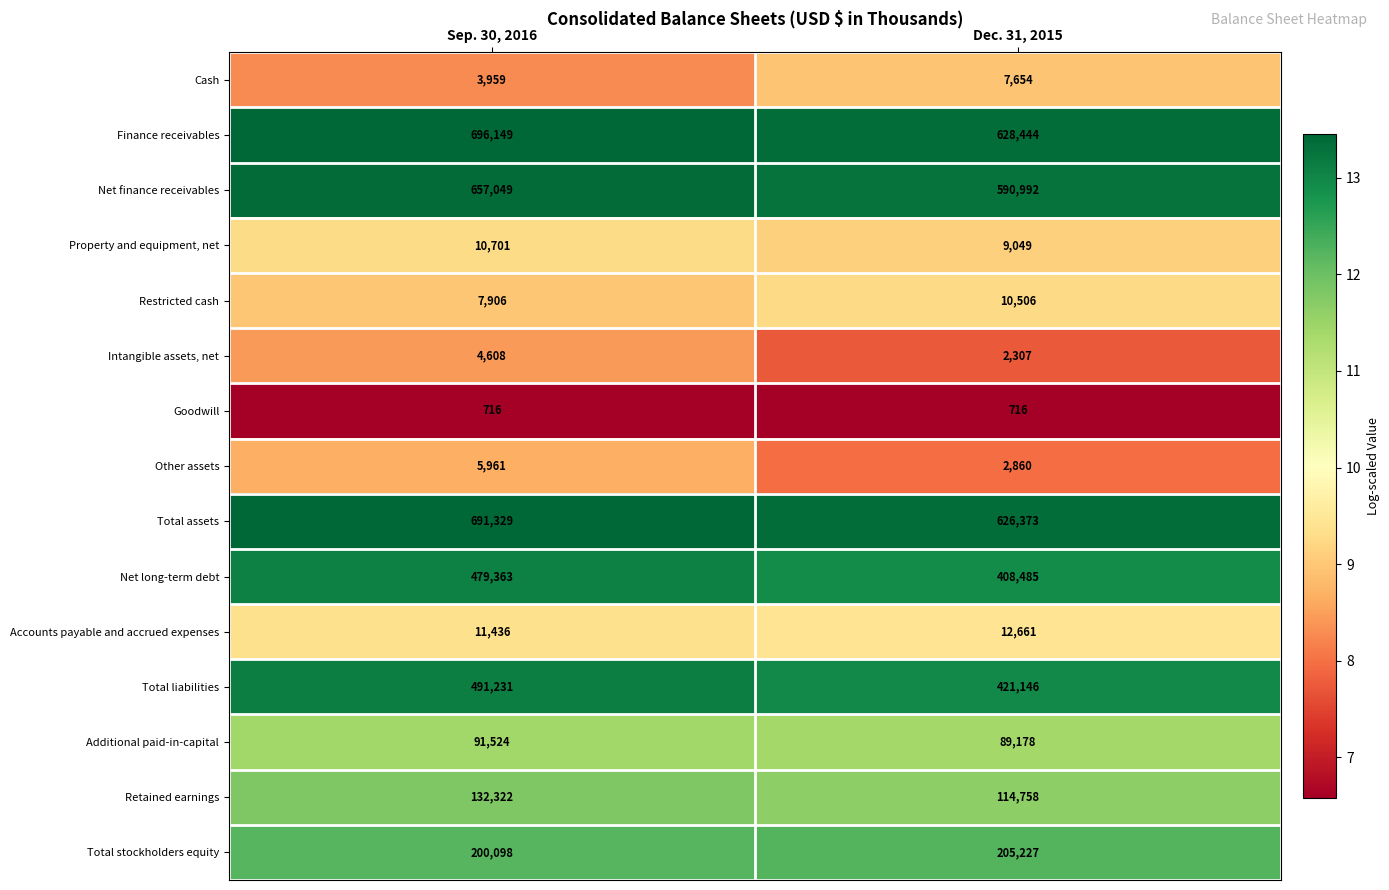

Rank the series at Dec. 31, 2015 from lowest to highest value.

Goodwill, Intangible assets, net, Other assets, Cash, Property and equipment, net, Restricted cash, Accounts payable and accrued expenses, Additional paid-in-capital, Retained earnings, Total stockholders equity, Net long-term debt, Total liabilities, Net finance receivables, Total assets, Finance receivables